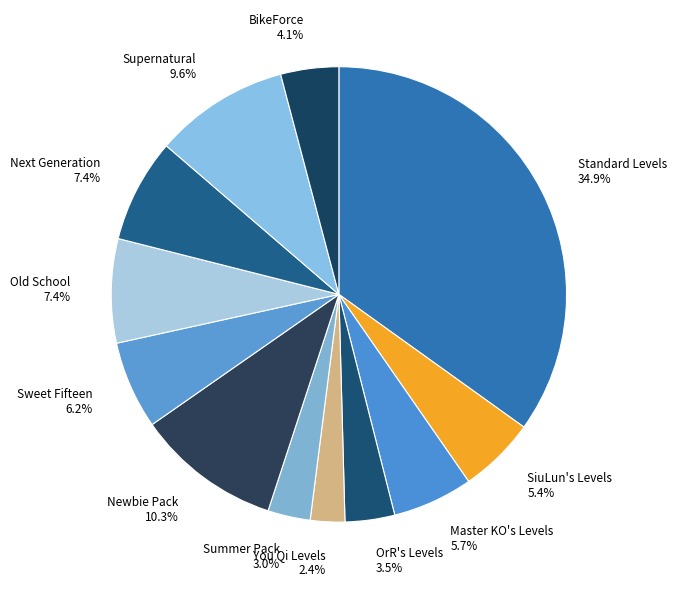

What is the largest slice in the pie chart?

Standard Levels